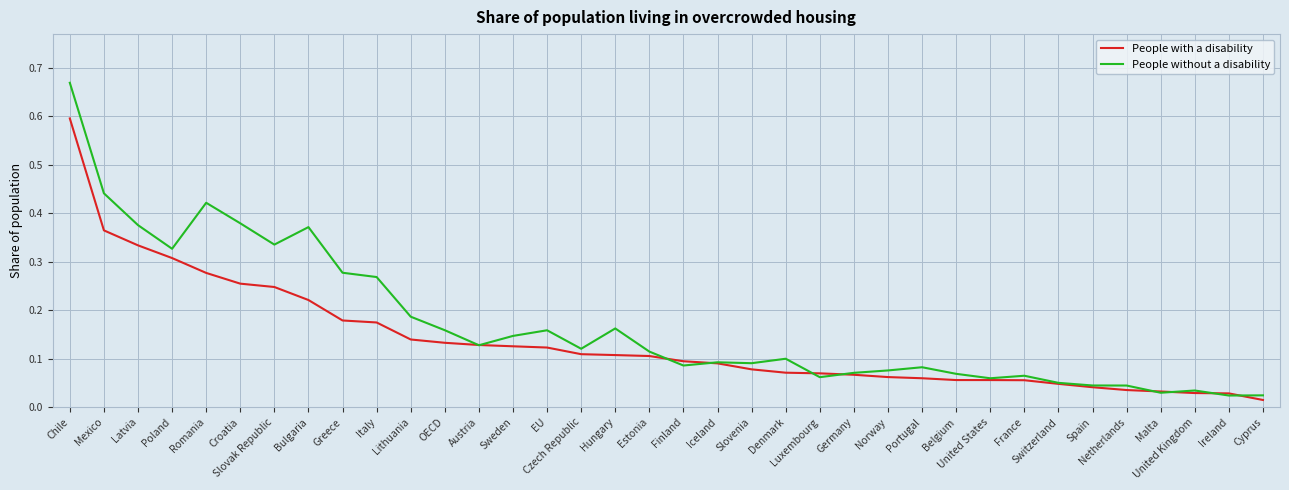

List the series in order of their peak value, highest first.

People without a disability, People with a disability